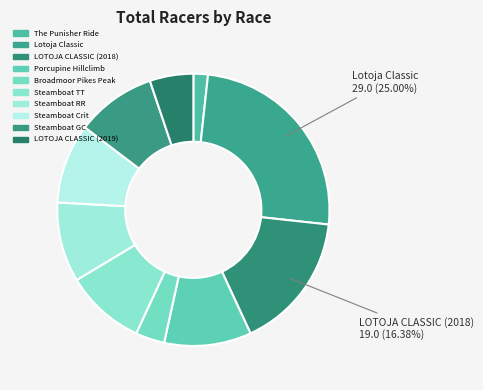

Does The Punisher Ride represent more than half of the total?

No